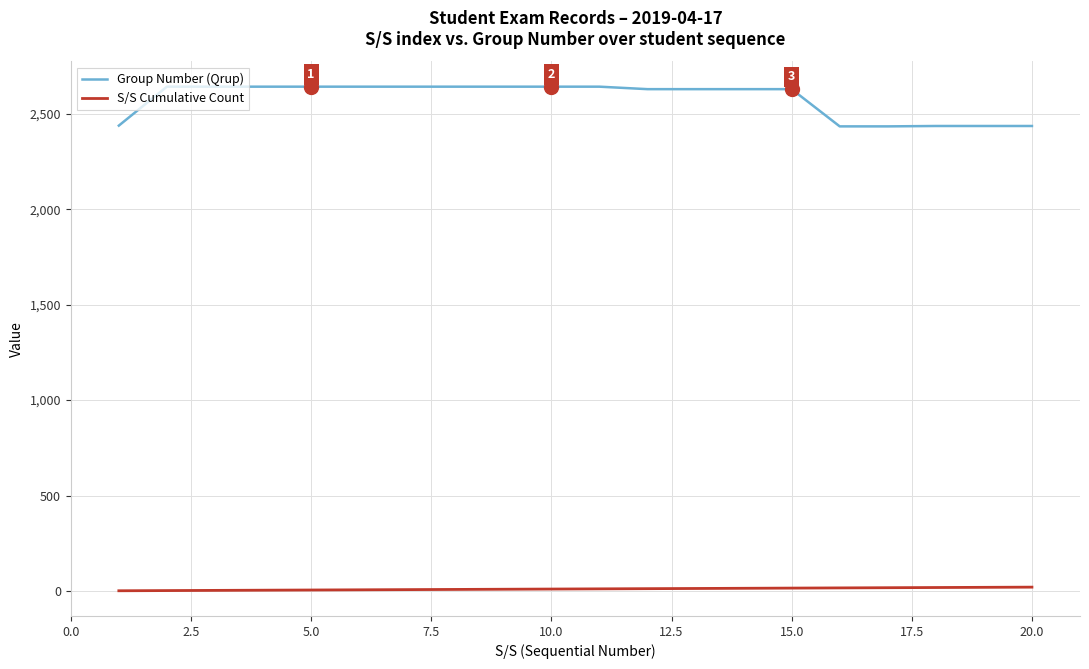

List the series in order of their peak value, lowest first.

S/S Cumulative Count, Group Number (Qrup)